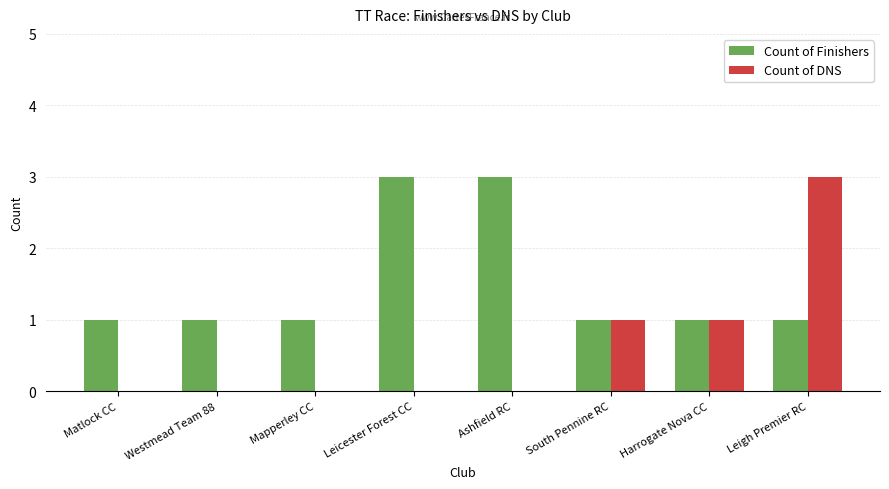

Is it true that Count of Finishers equals 2 at Harrogate Nova CC?

False